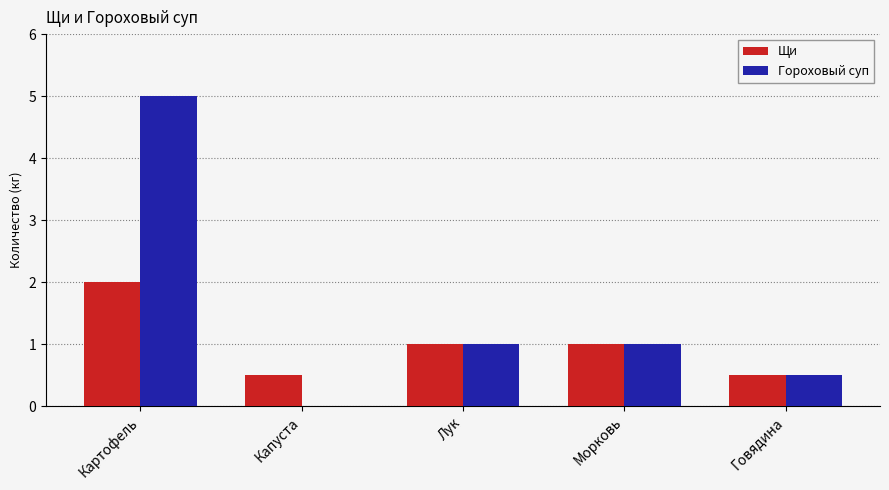

Which series changed the most between Картофель and Морковь?

Гороховый суп